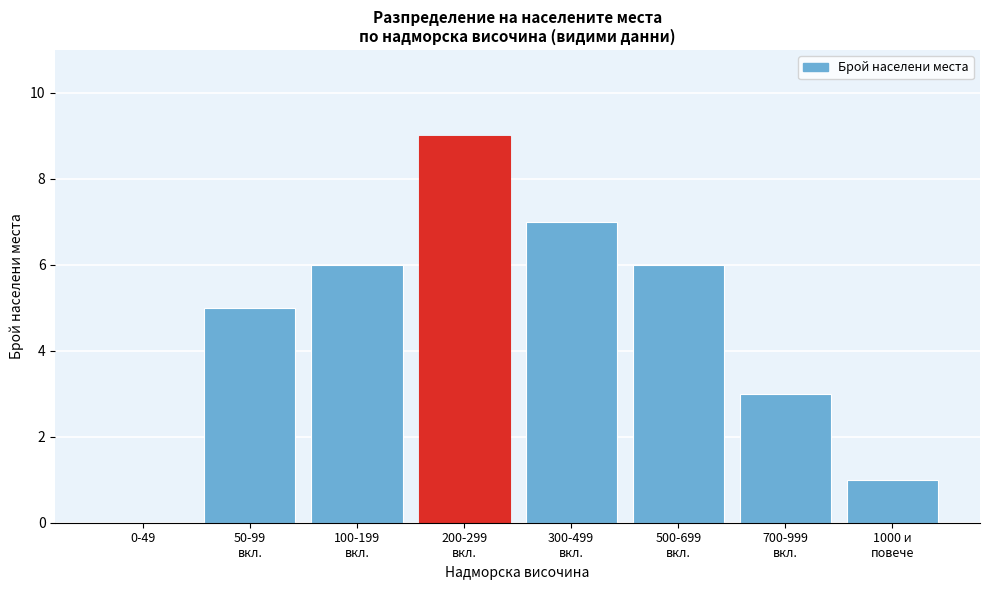

What is the maximum value shown in the chart?

9